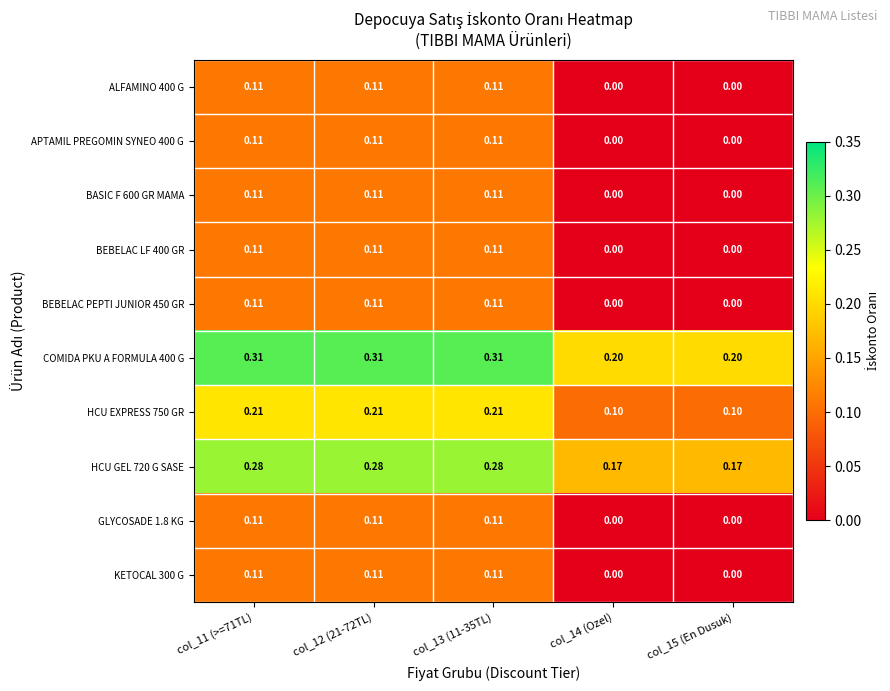

What is the spread (max minus min) of values at col_13 (11-35TL)?

0.2